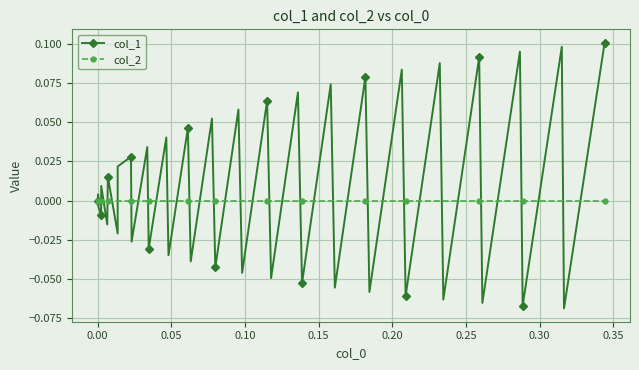

What is the difference between the maximum and minimum values in the col_1 series?

0.2